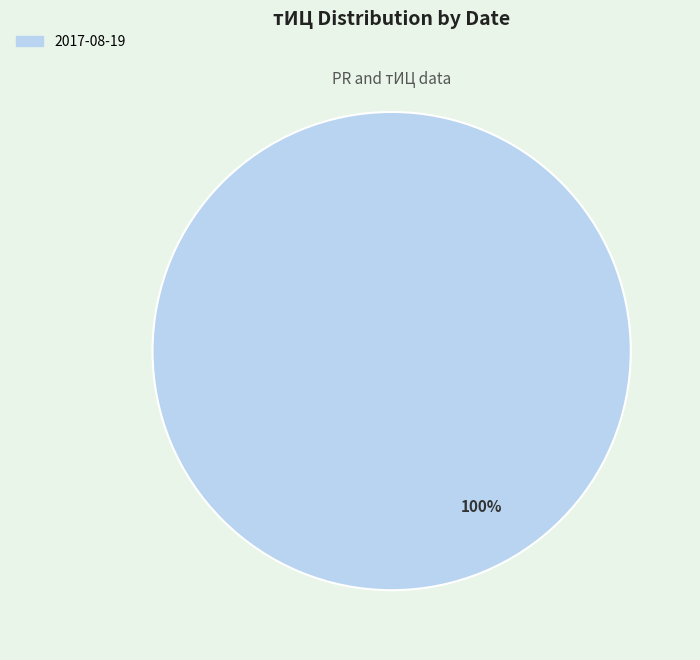

Combined, what portion of the pie is 2017-08-19 and 2017-05-19?

100.0%